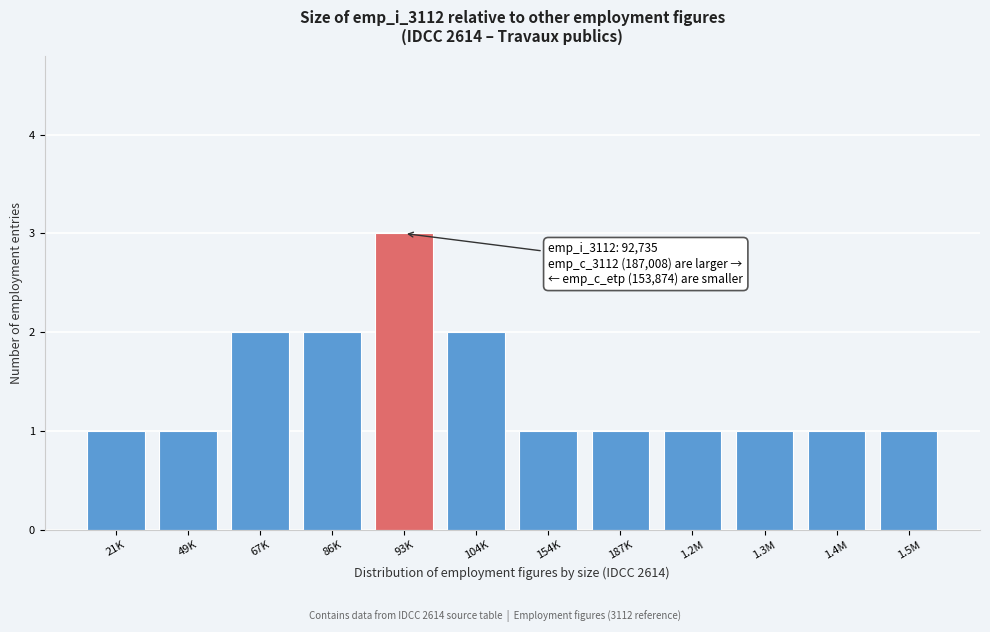

Reading left to right, extract all data points from this chart.

1	1	2	2	3	2	1	1	1	1	1	1